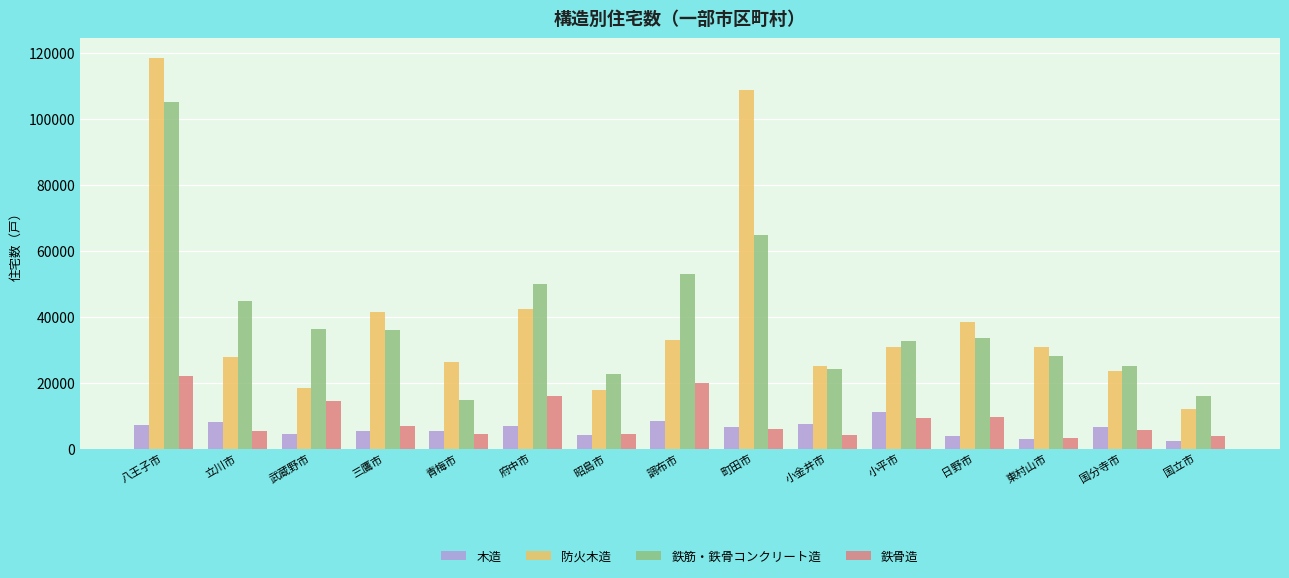

How many categories are shown in the chart?

15